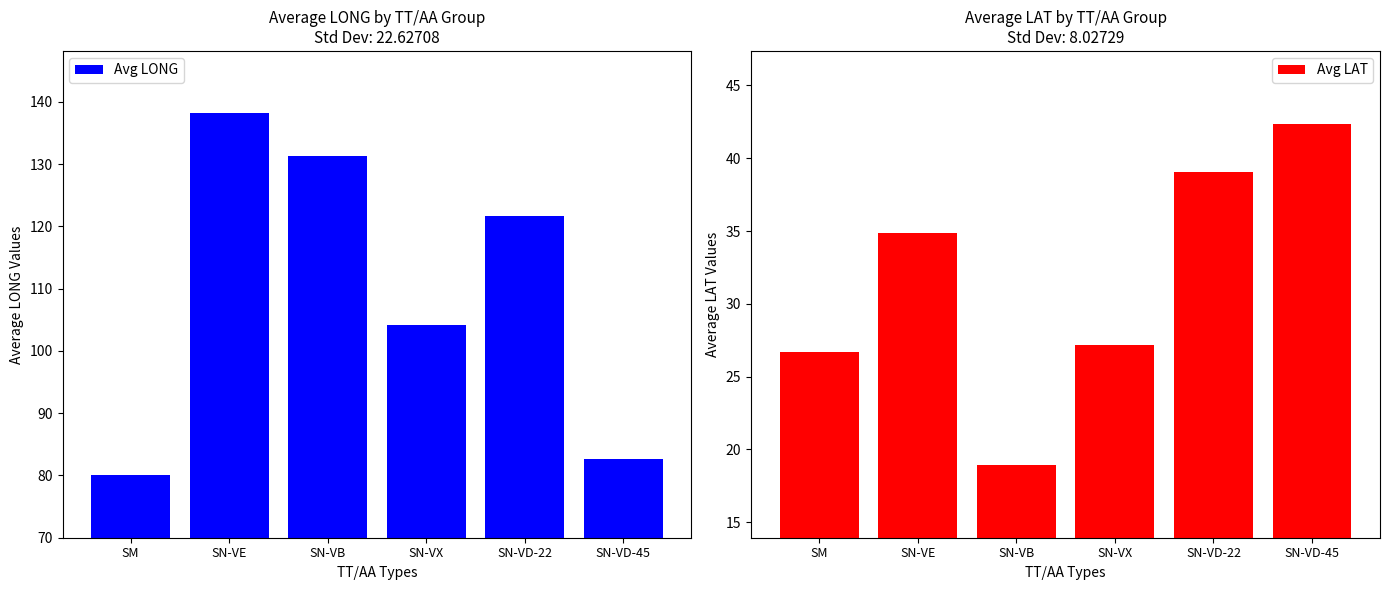

What is the highest value of the Avg LONG series?

138.2